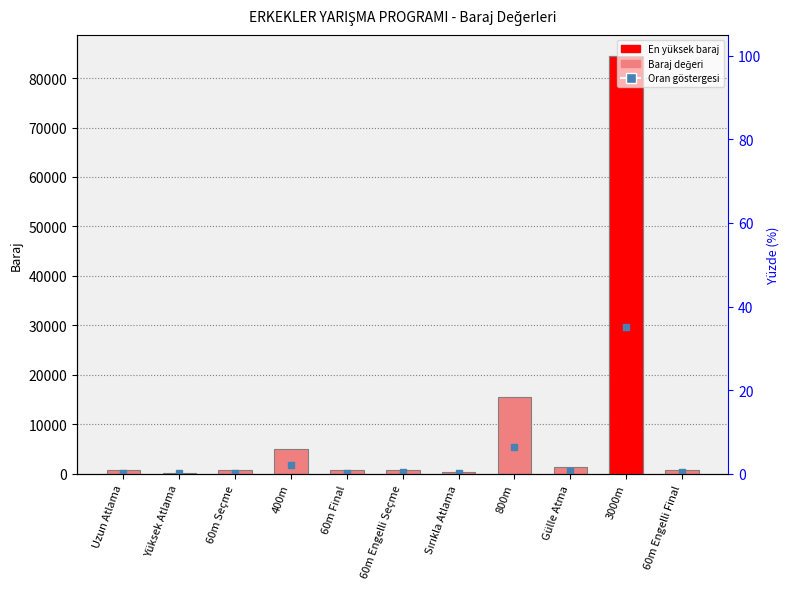

At which category is the sum across all series the highest?

3000m